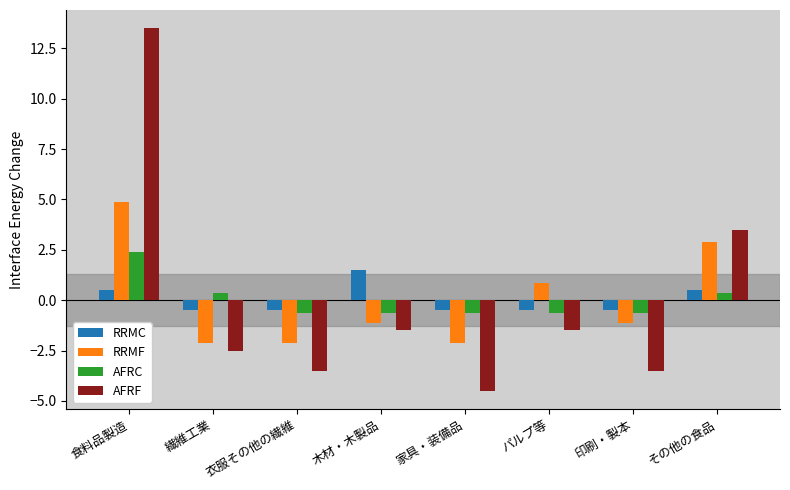

How many values in AFRF are below zero?

6